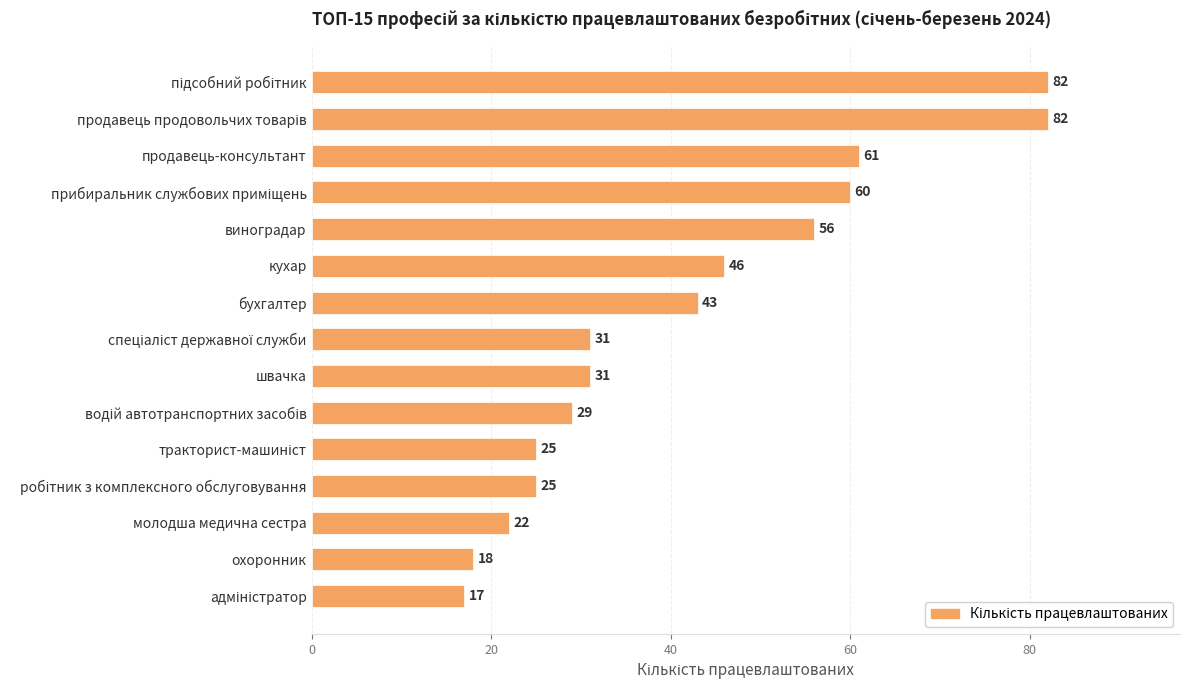

Reading top to bottom, transcribe all the data shown in this chart.

82	82	61	60	56	46	43	31	31	29	25	25	22	18	17